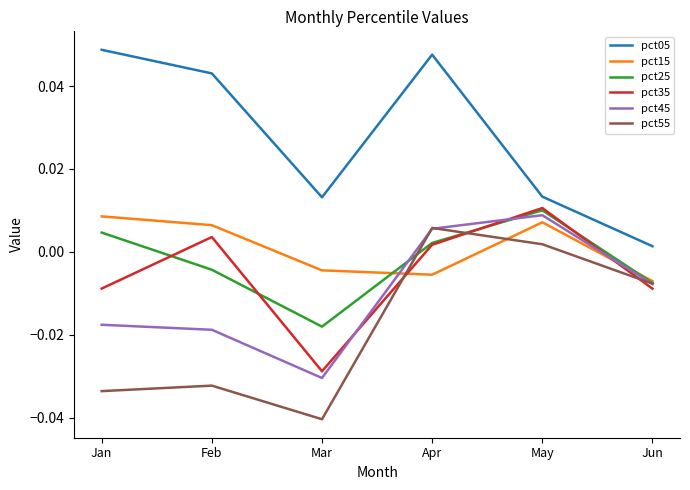

At which category does the chart reach its minimum across all series?

Mar